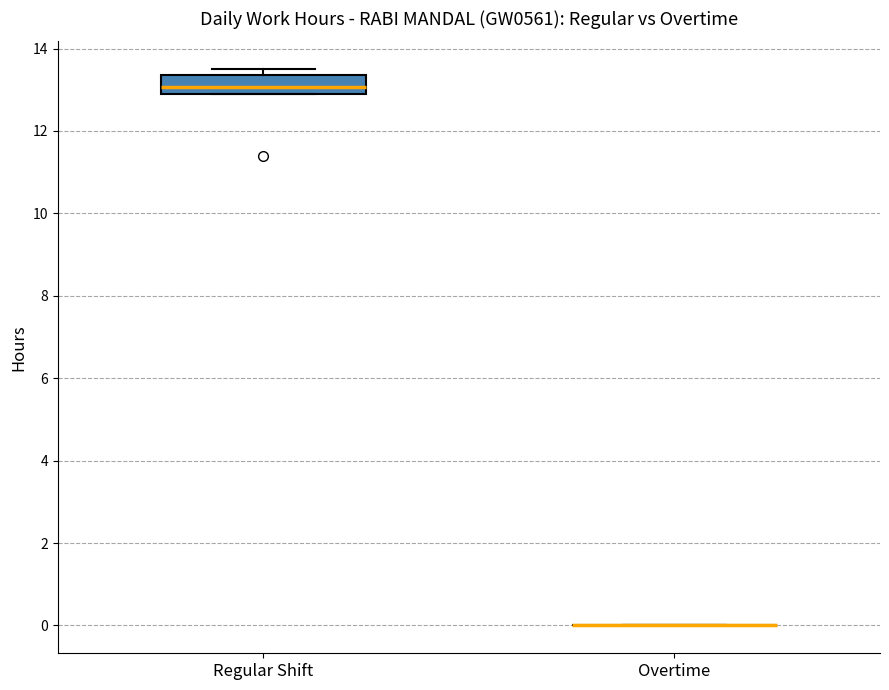

Reading left to right, transcribe this box plot: for each box, give where its median line is, the range the box spans, and where its two whiskers end, as read against the y-axis. The values are not printed on the chart, so give them approximately, as read against the axis.

Regular Shift: median 13.0, box 12.8 to 13.4, whiskers 12.8 to 13.6
Overtime: box collapsed to a line at 0.0, whiskers 0.0 to 0.0